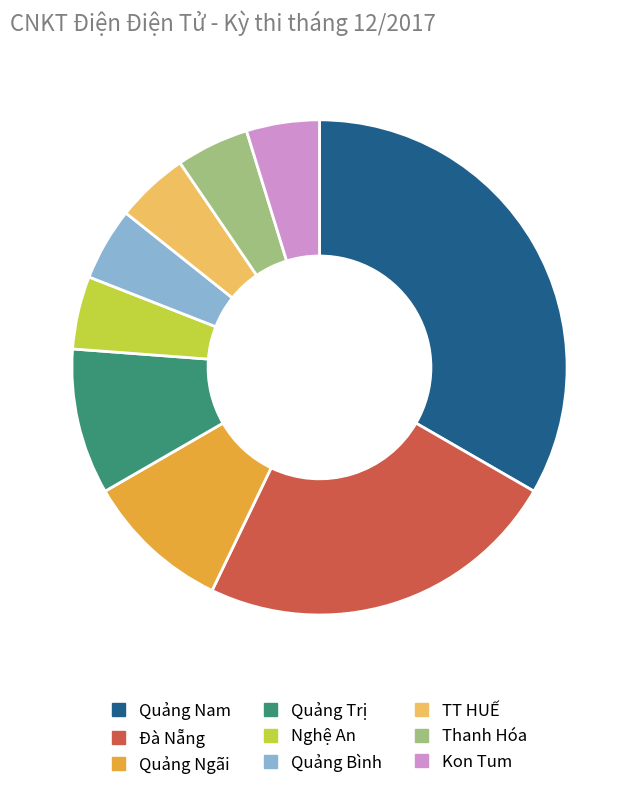

Which slice is the largest?

Quảng Nam